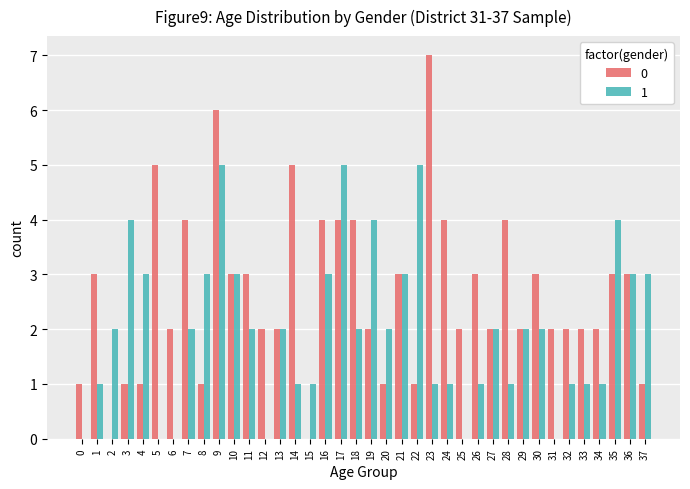

The 0 series shows 2 at 27. True or false?

True